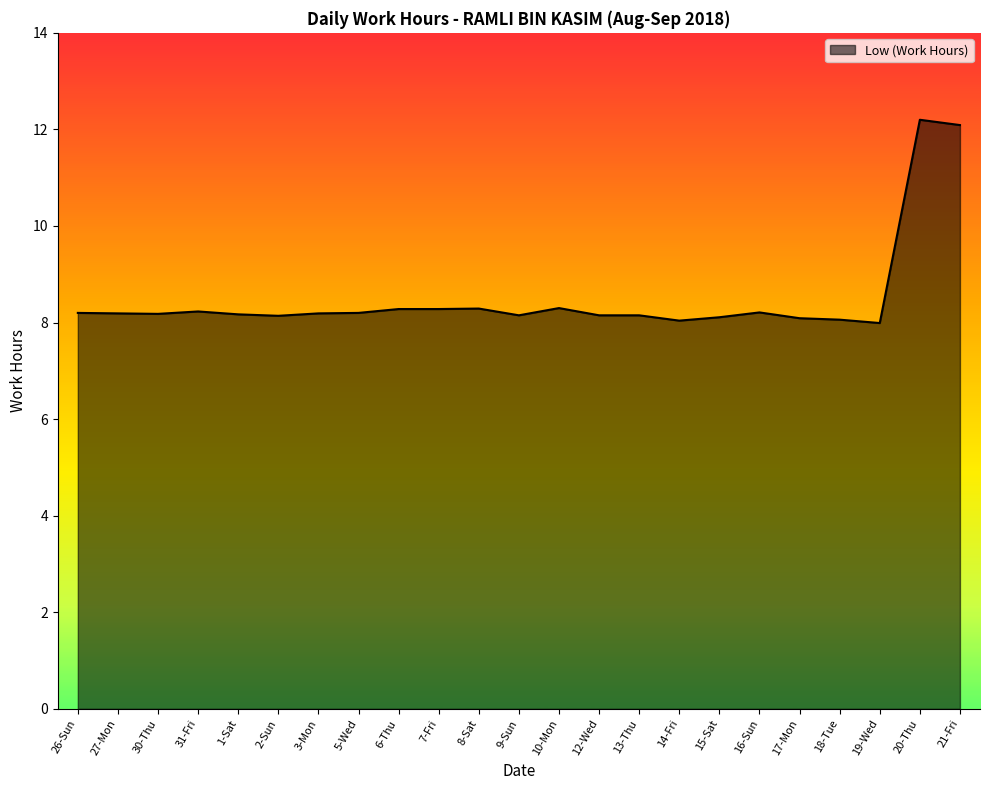

What is the greatest value displayed?

12.2